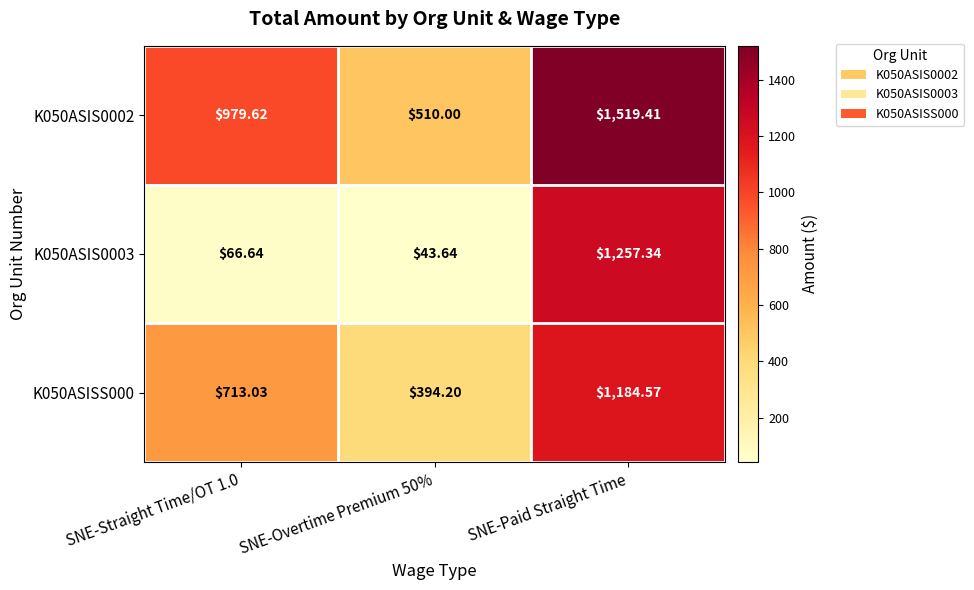

Which category has the highest value across all series?

SNE-Paid Straight Time